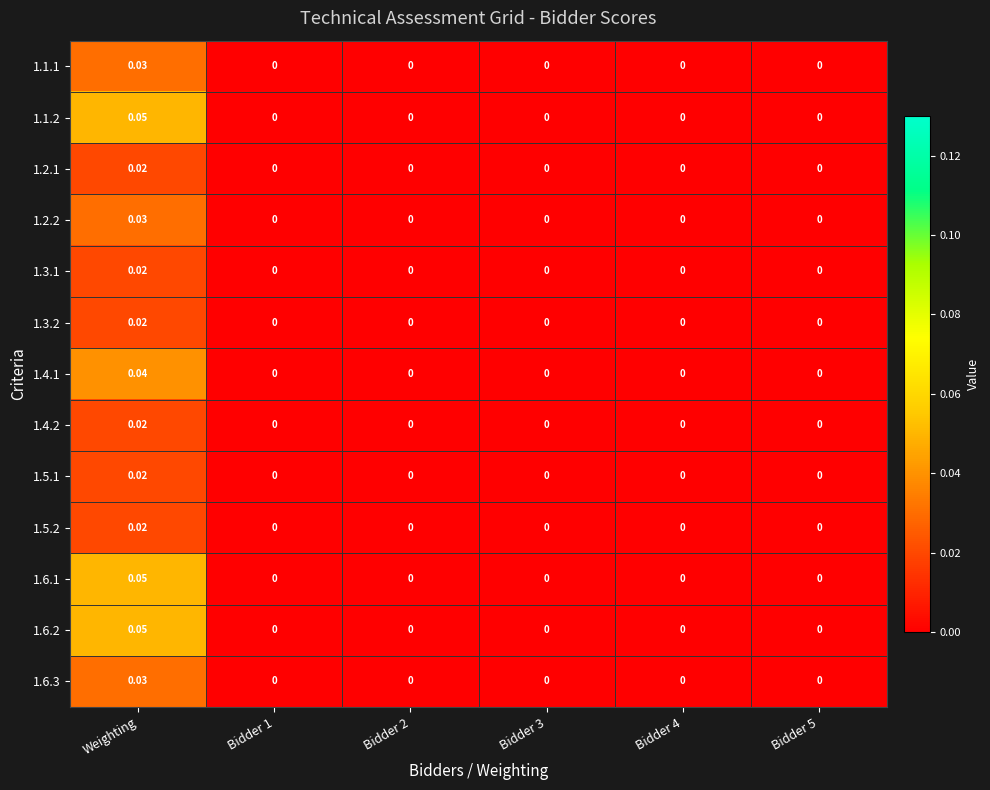

At which category is the sum across all series the highest?

Weighting